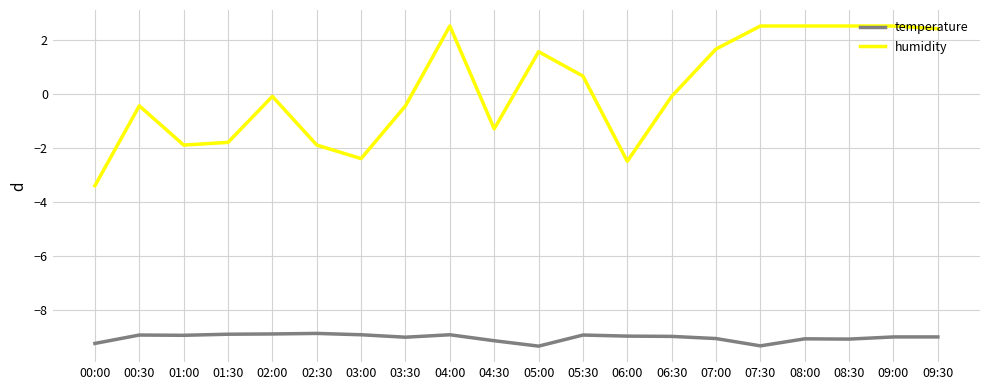

How many distinct data groups are displayed?

2